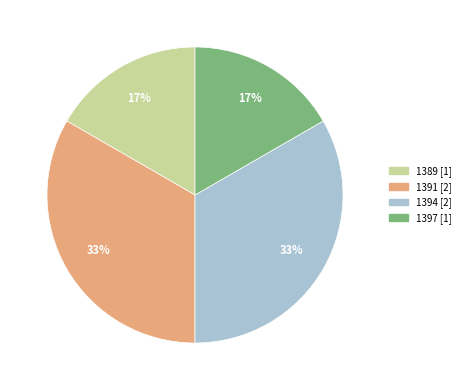

Is there a majority slice in this chart?

No